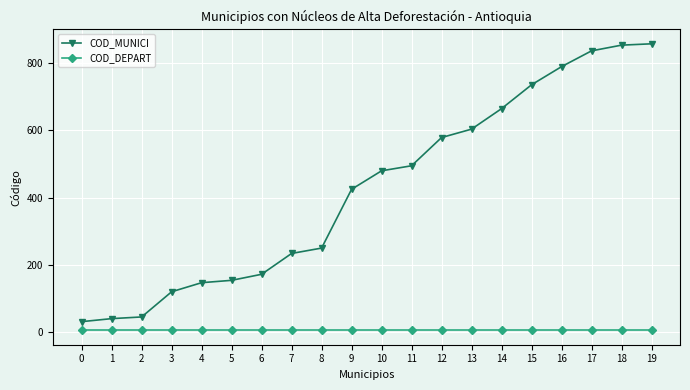

Is it true that COD_MUNICI equals 1238 at 19?

False